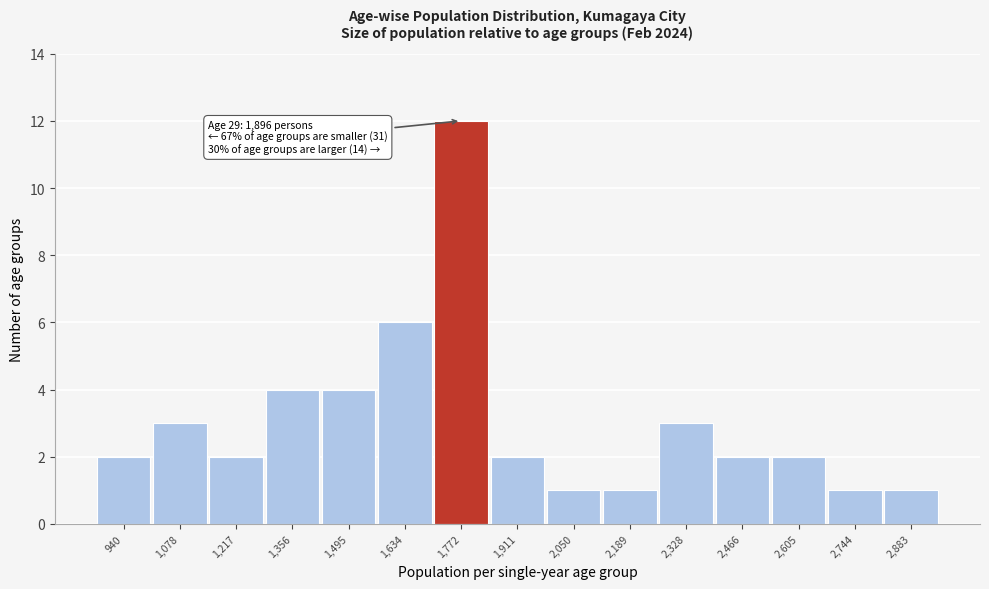

Reading left to right, extract all data points from this chart.

940=2	1,078=3	1,217=2	1,356=4	1,495=4	1,634=6	1,772=12	1,911=2	2,050=1	2,189=1	2,328=3	2,466=2	2,605=2	2,744=1	2,883=1